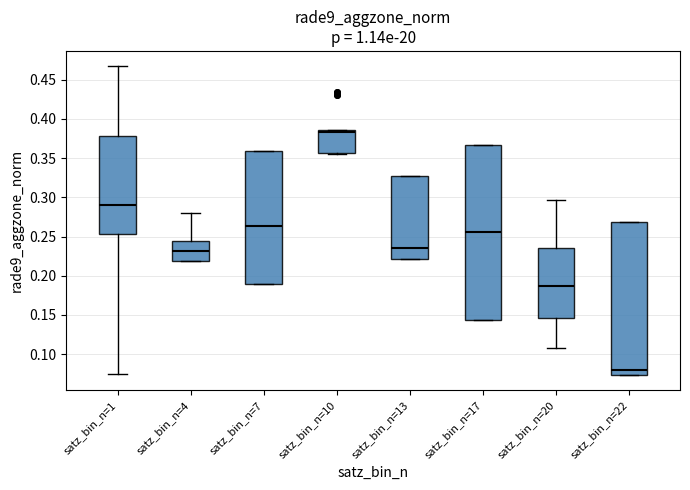

Comparing the boxes themselves (not the whiskers), which one is the tallest?

satz_bin_n=17